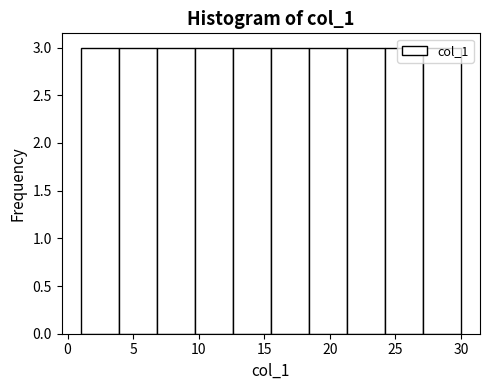

What is the height of the bar covering 27.1 to 30.0 on the x-axis? Neither the bar edges nor the heights are printed on the chart, so give them approximately, as read against the axes.

3